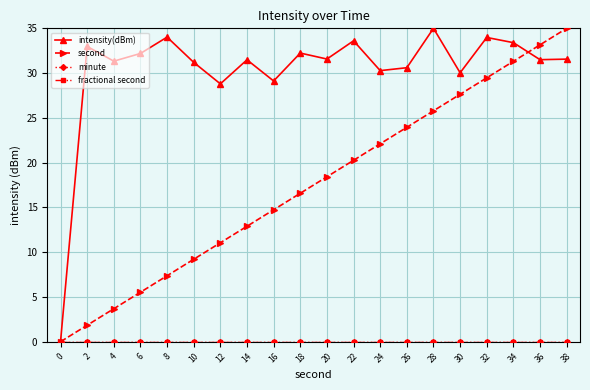

What are all the series names shown in the legend?

intensity(dBm), second, minute, fractional second